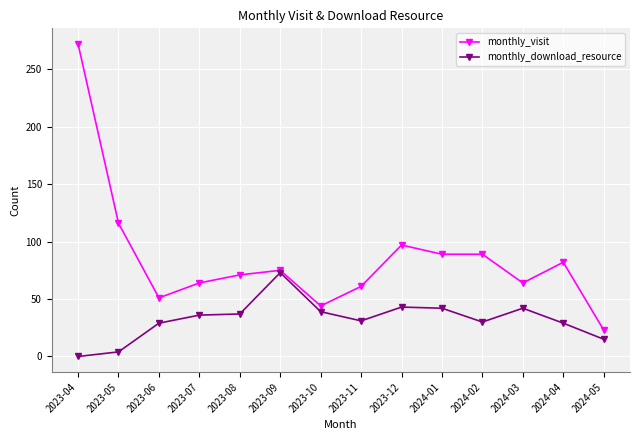

Does the chart display data point markers on the line(s)?

Yes